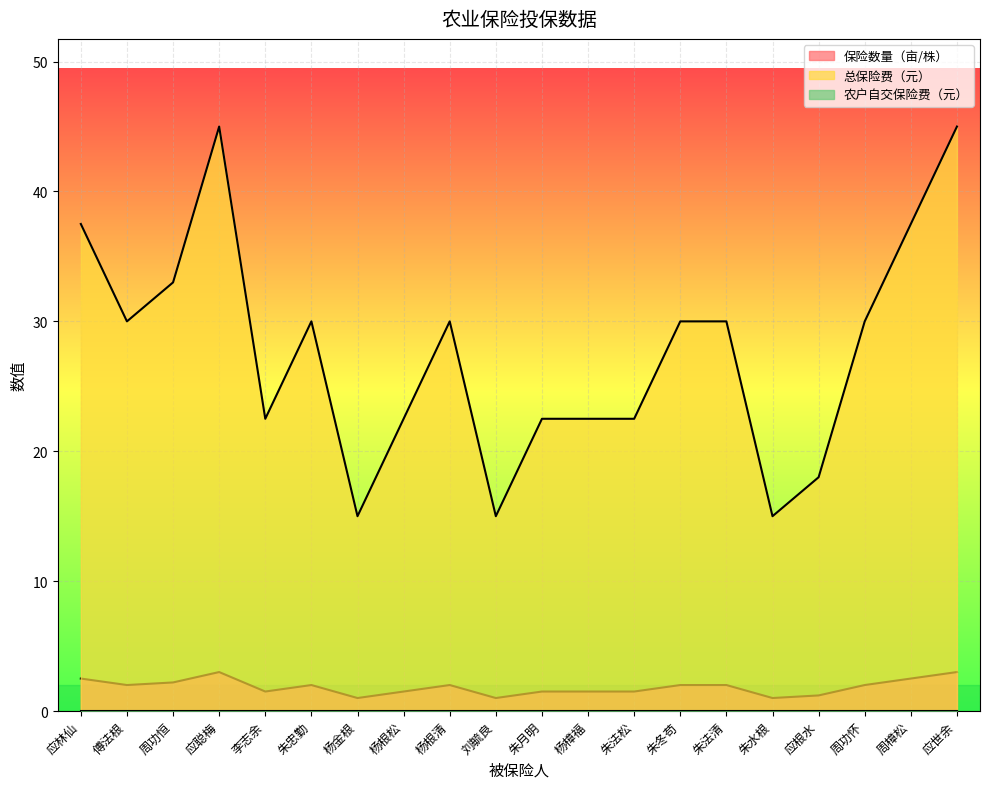

True or false: 保险数量（亩/株） and 总保险费（元） intersect in this chart.

False